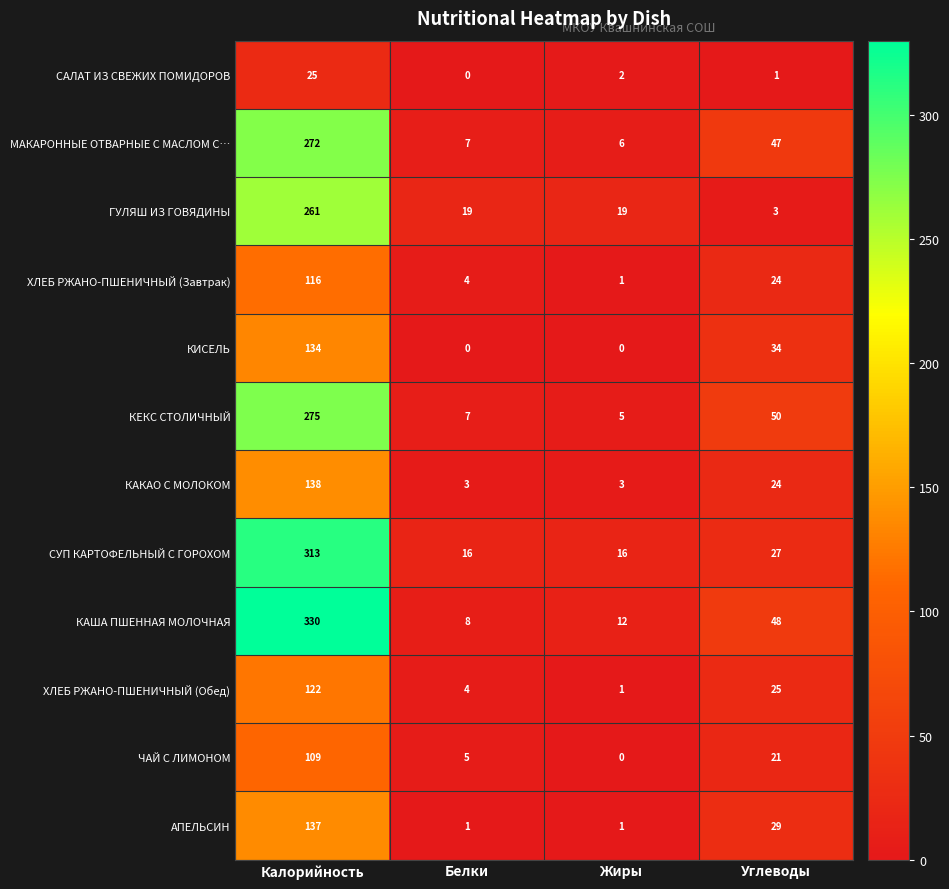

Rank the categories by ХЛЕБ РЖАНО-ПШЕНИЧНЫЙ (Завтрак) value from highest to lowest.

Калорийность, Углеводы, Белки, Жиры